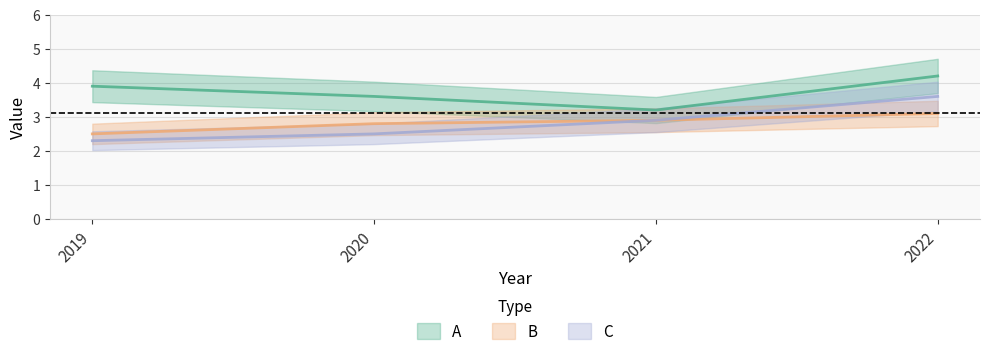

Reading left to right, what are all the values shown in this chart?

A: 2019=3.9	2020=3.6	2021=3.2	2022=4.2
B: 2019=2.5	2020=2.8	2021=2.9	2022=3.1
C: 2019=2.3	2020=2.5	2021=2.9	2022=3.6